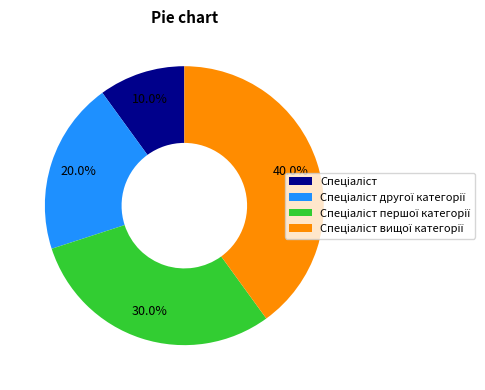

Does any single category account for the majority?

No